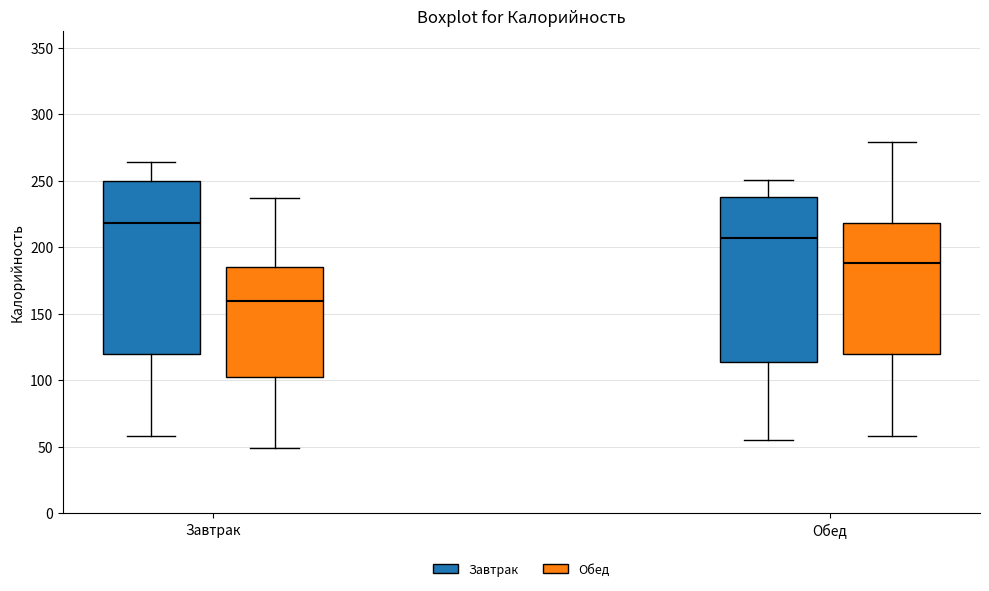

Which box has the highest median line?

Завтрак (Завтрак)